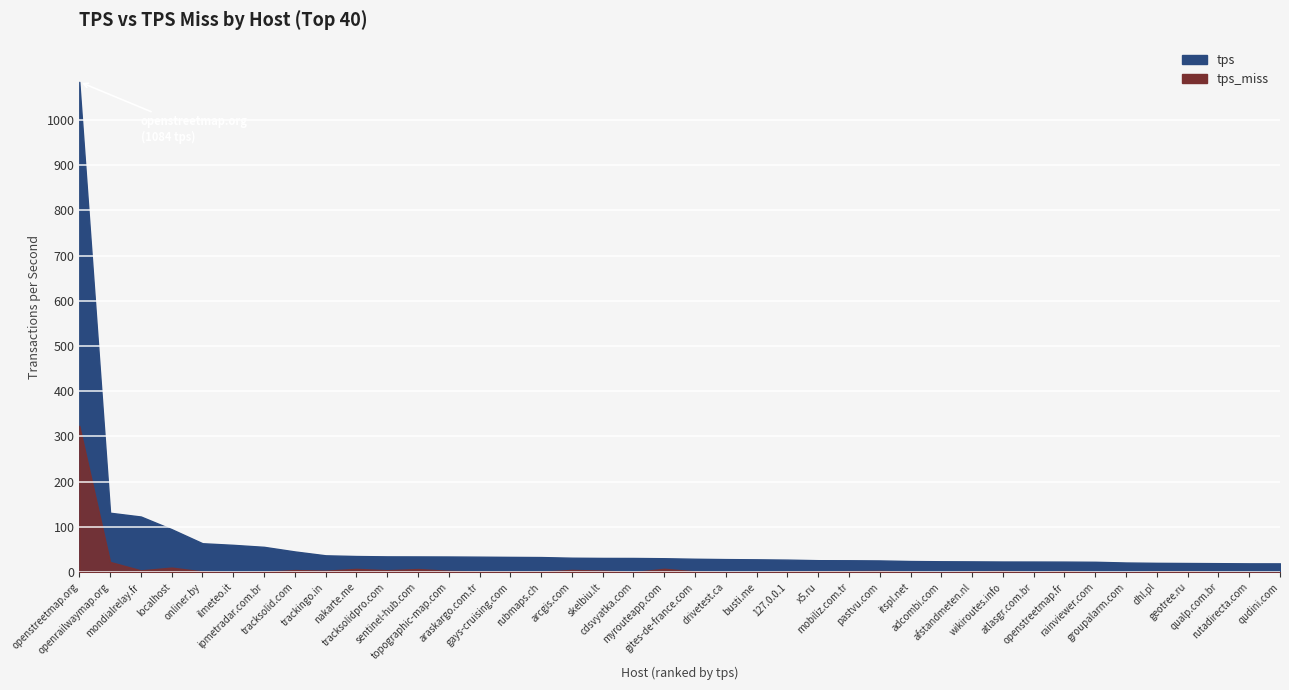

What is the approximate value of tps at wikiroutes.info?

23.6